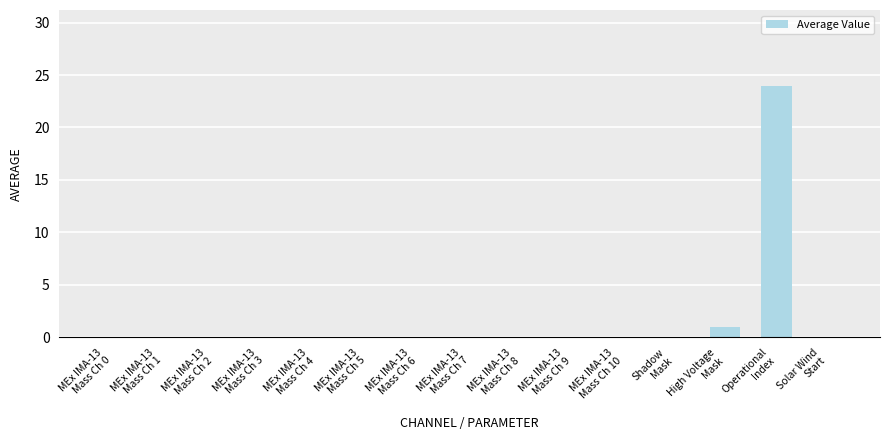

What is the greatest value displayed?

24